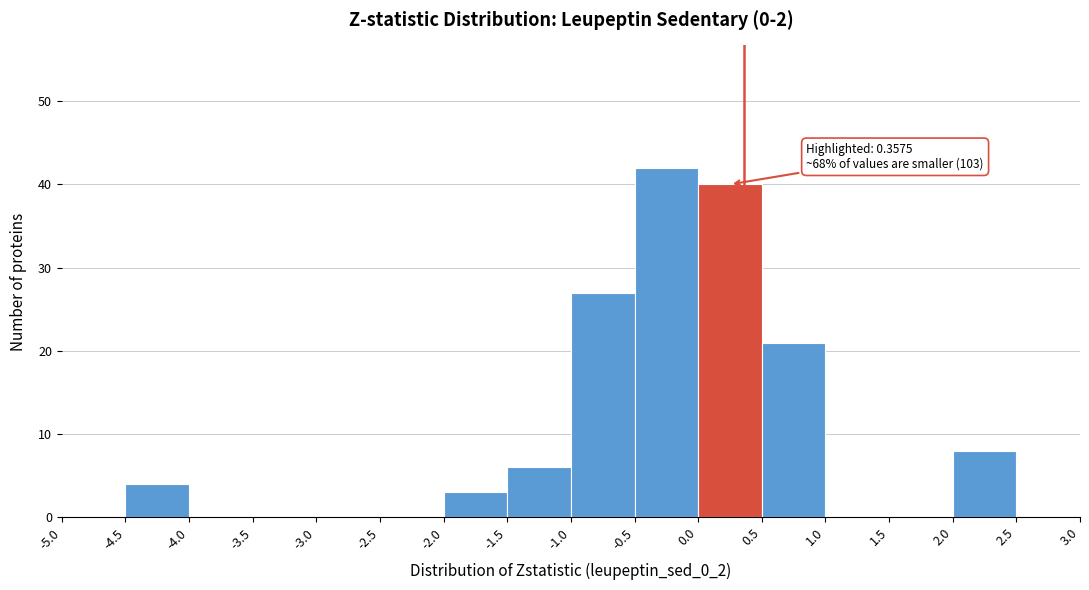

Which range on the x-axis has the tallest bar?

-0.5 to 0.0